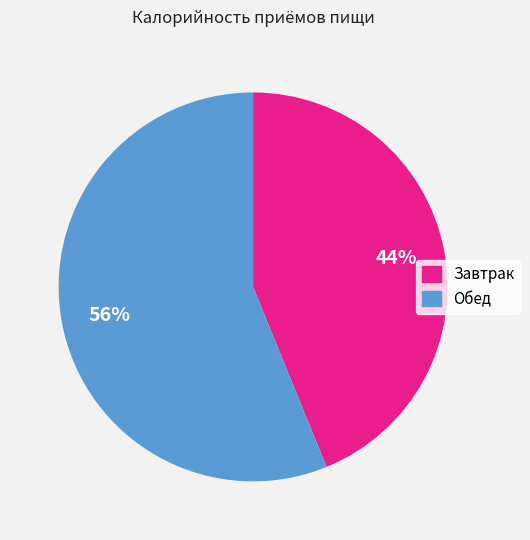

True or false: Обед accounts for 56% of the total.

True